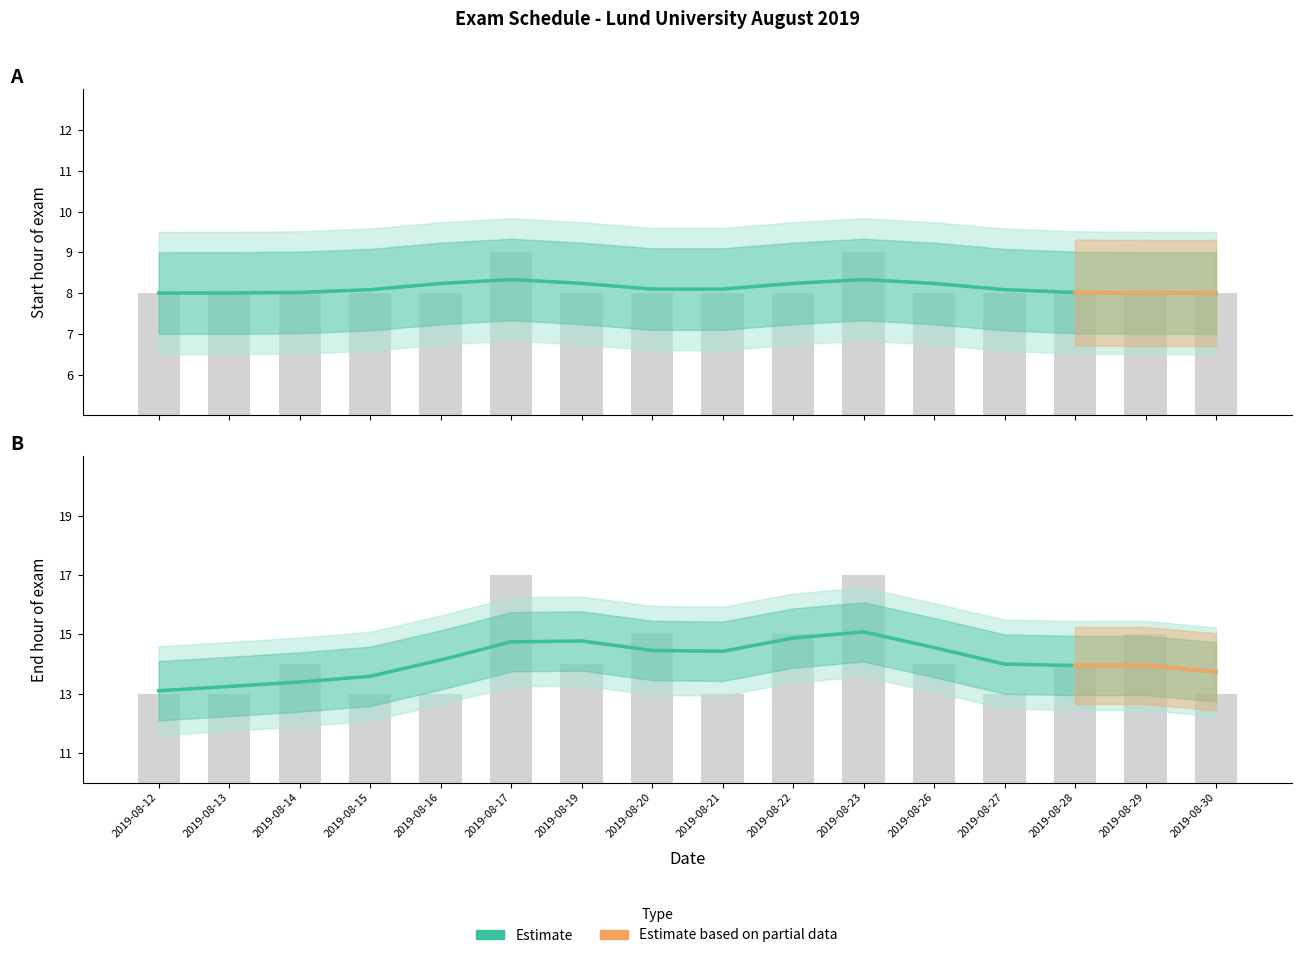

Which series has the largest total across all categories?

End hour